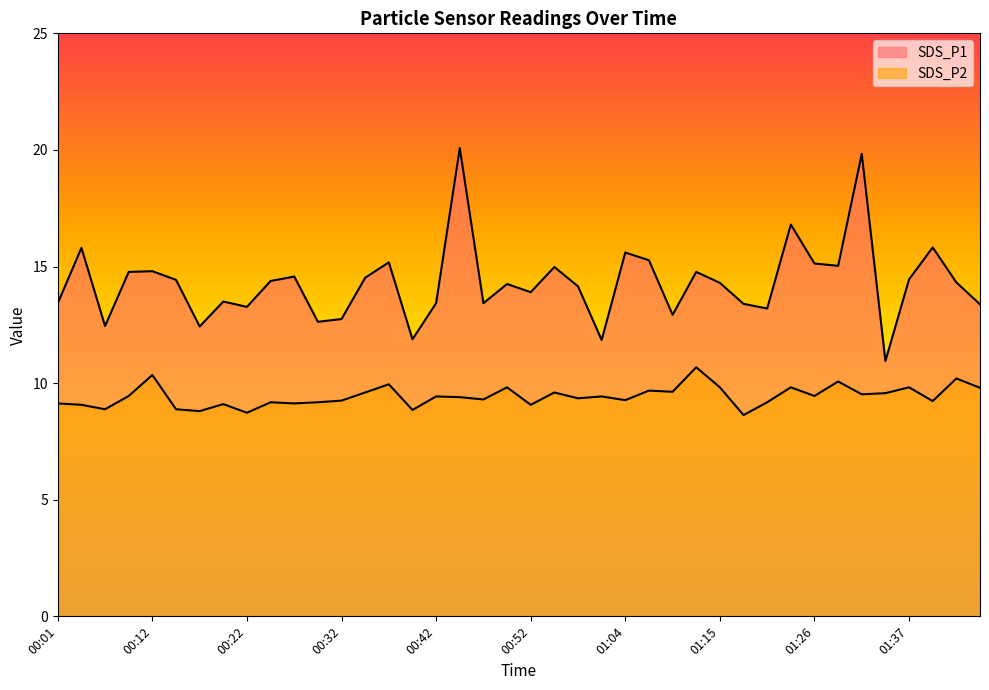

What is the difference between the SDS_P1 values at 01:29 and 01:15?

0.7